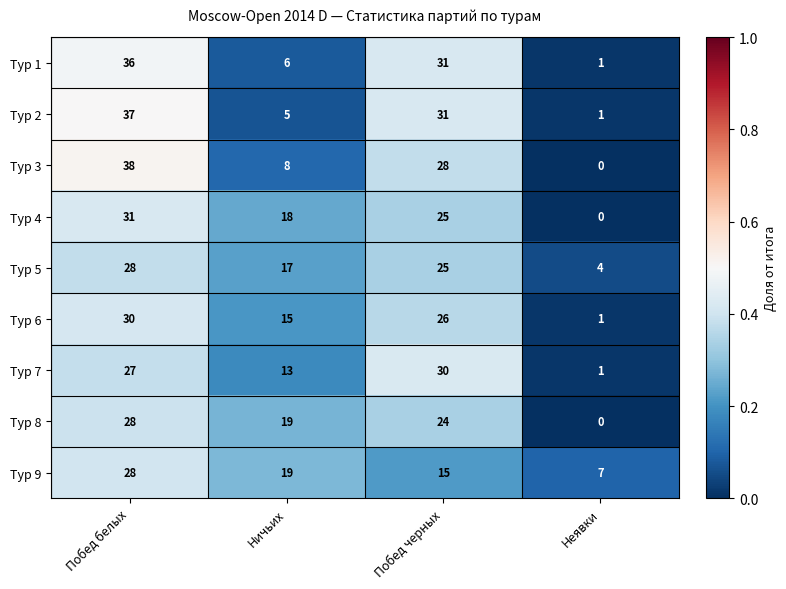

At which label does Тур 3 first exceed 28?

Побед белых